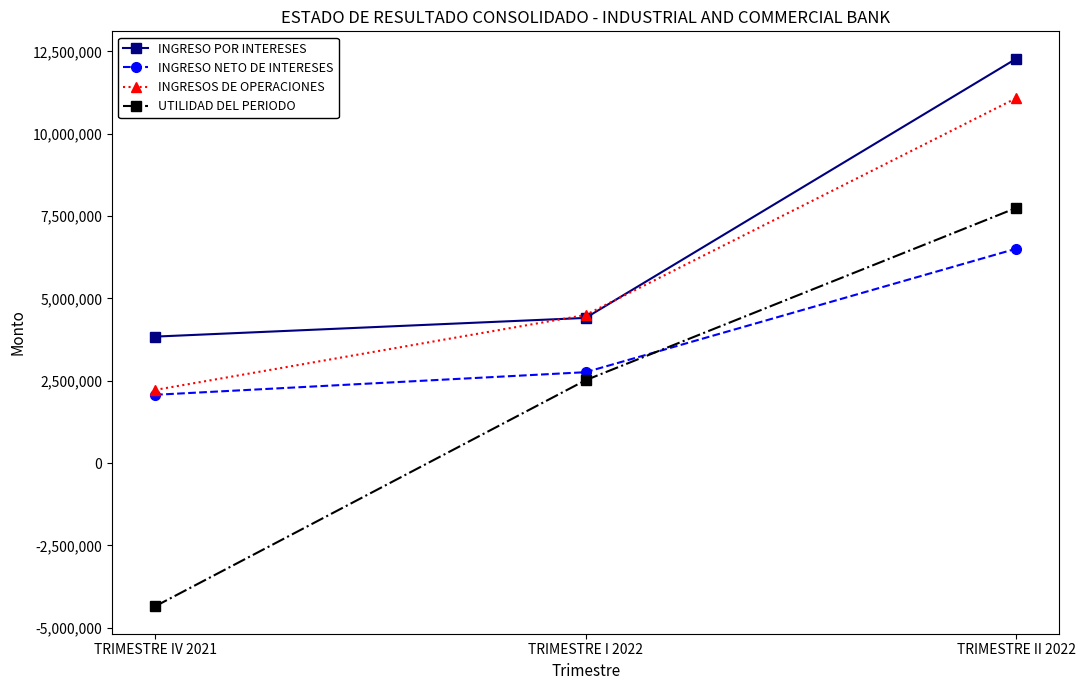

What is the value of the UTILIDAD DEL PERIODO point at the 3rd from the left?

7746861.6